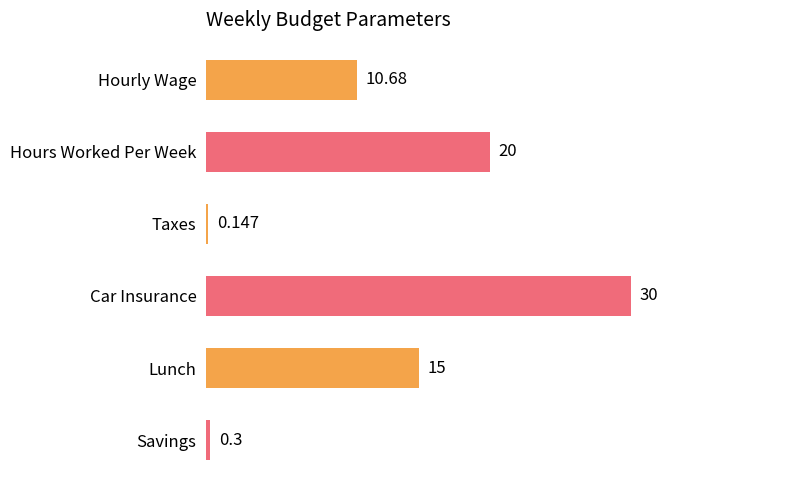

What is the difference between the maximum and minimum values?

29.9